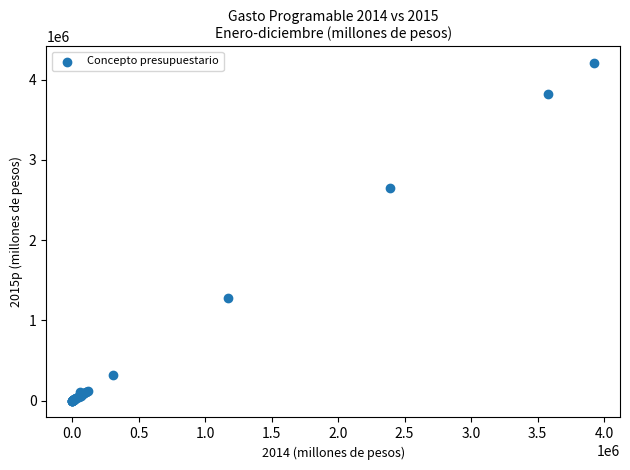

What Y value in the scatter plot is closest to 2102080?

2651288.9